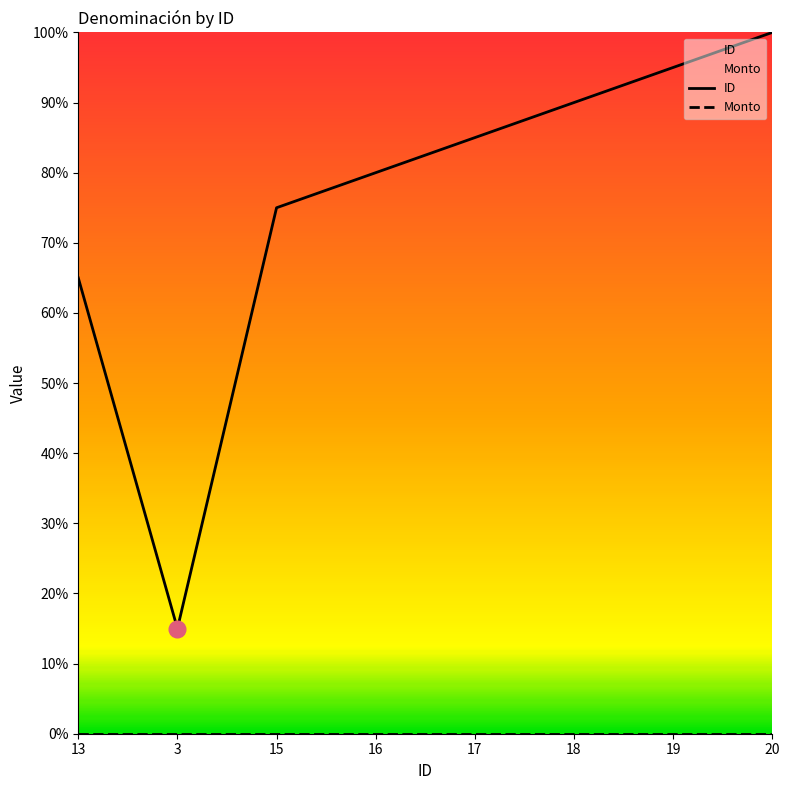

Reading left to right, list all the values displayed in this chart.

ID: 13=65	3=15	15=75	16=80	17=85	18=90	19=95	20=100
Monto: 13=0	3=0	15=0	16=0	17=0	18=0	19=0	20=0